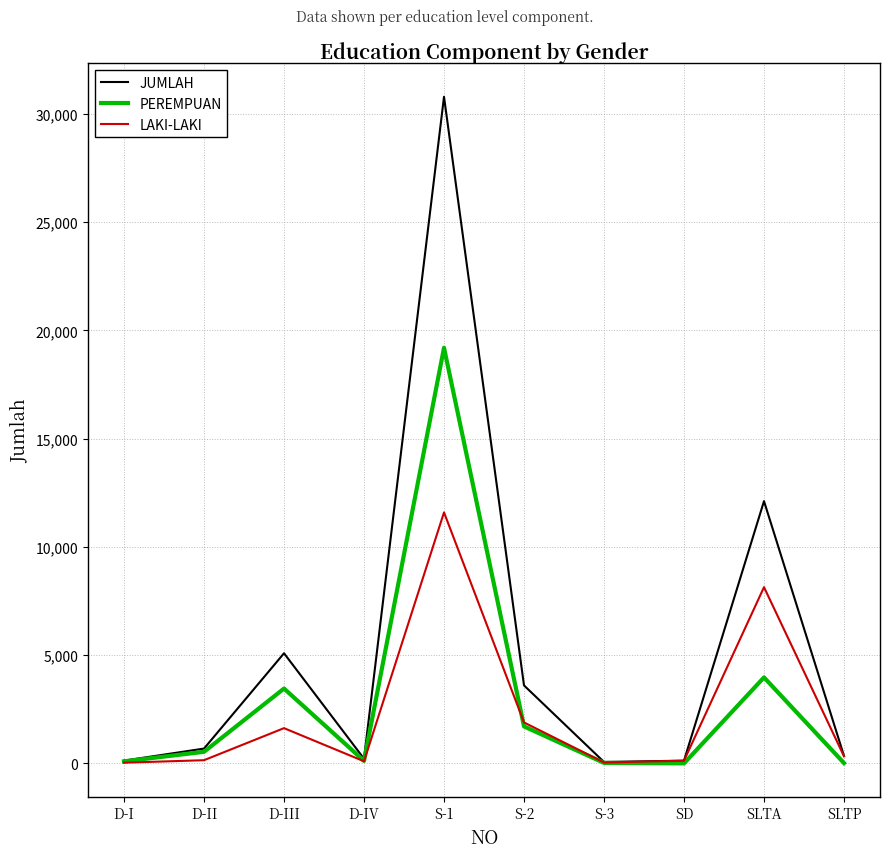

After their last crossing, which series has the higher values: PEREMPUAN or LAKI-LAKI?

LAKI-LAKI